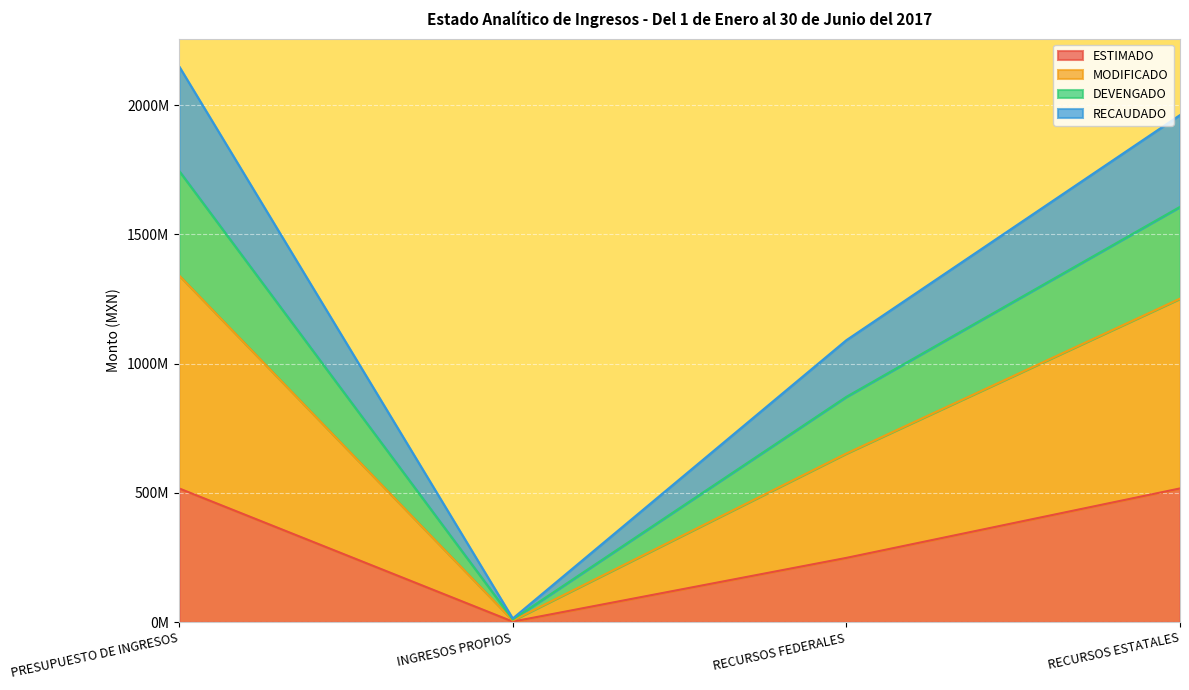

True or false: DEVENGADO and RECAUDADO cross at least once.

False